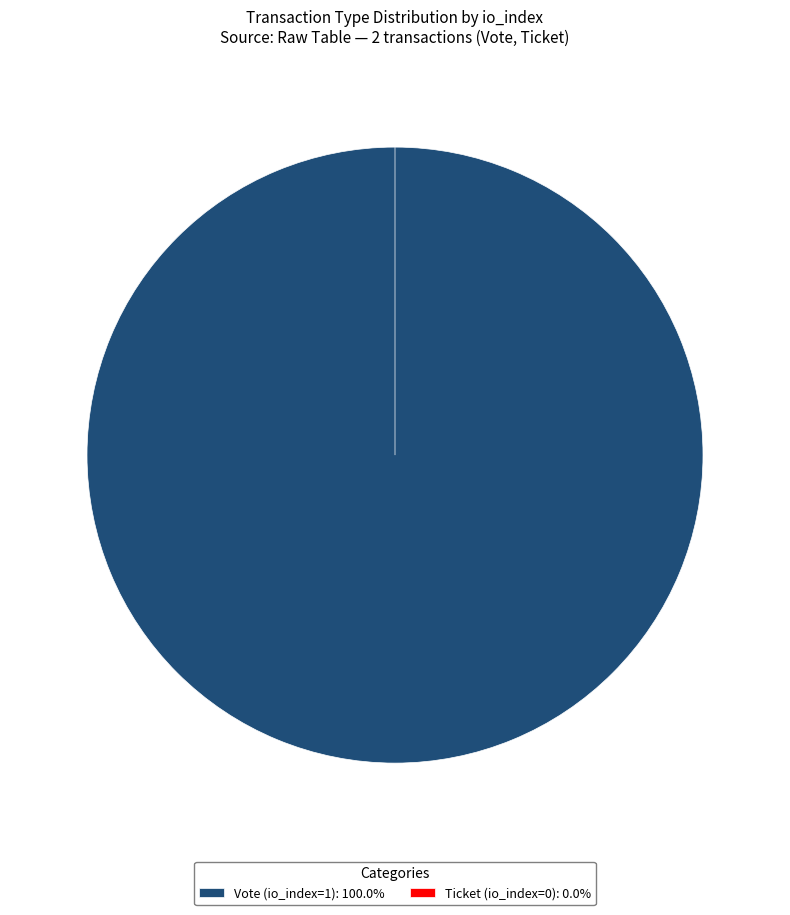

What percentage is NOT represented by Ticket (io_index=0)?

100.0%